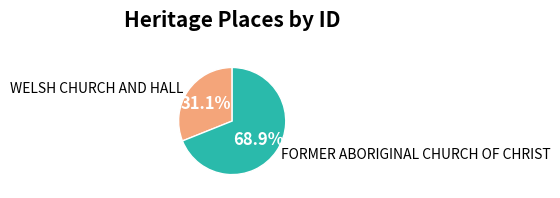

Approximately how many times larger is the value at WELSH CHURCH AND HALL compared to FORMER ABORIGINAL CHURCH OF CHRIST?

0.5